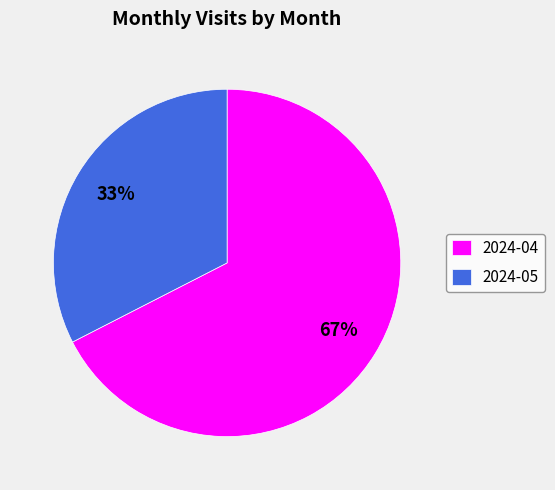

Which category has the biggest portion of the pie?

2024-04